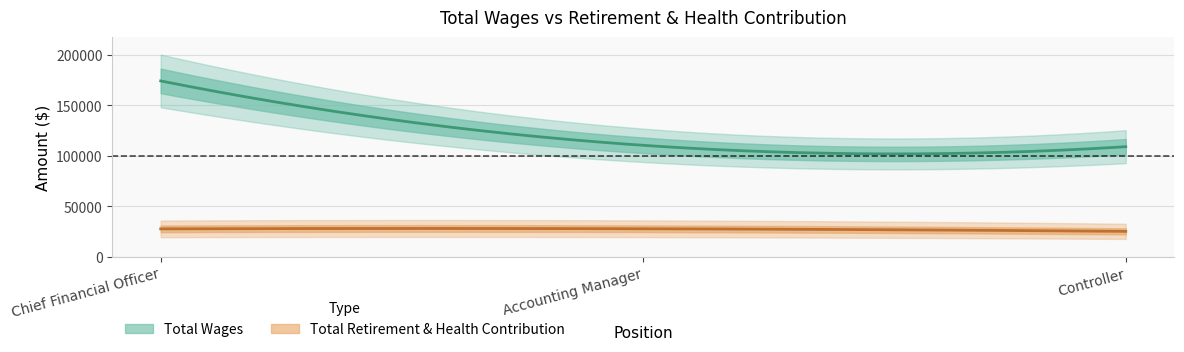

Between Accounting Manager and Controller, which series saw the biggest shift?

Total Retirement & Health Contribution